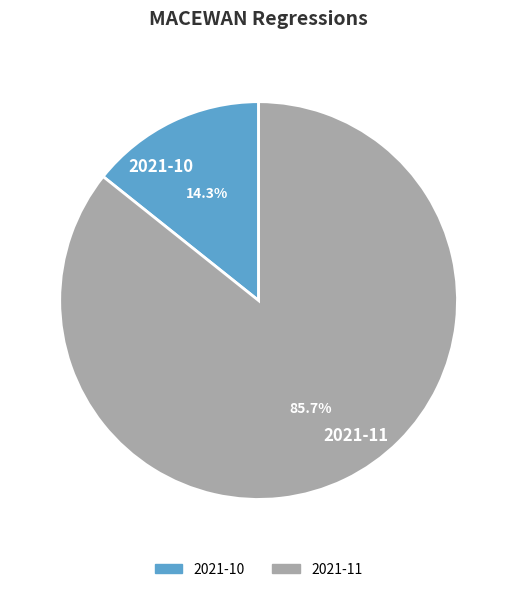

To the nearest percent, what portion does 2021-10 represent?

14%